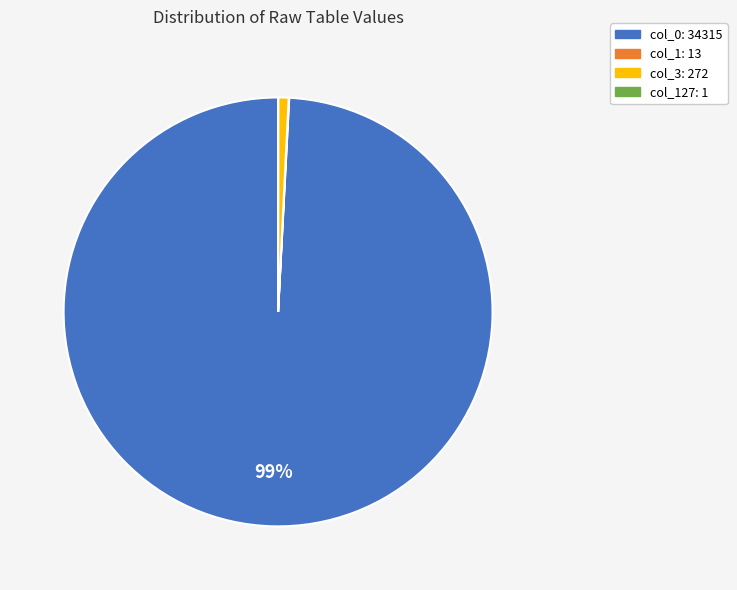

Which category has the biggest portion of the pie?

col_0: 34315